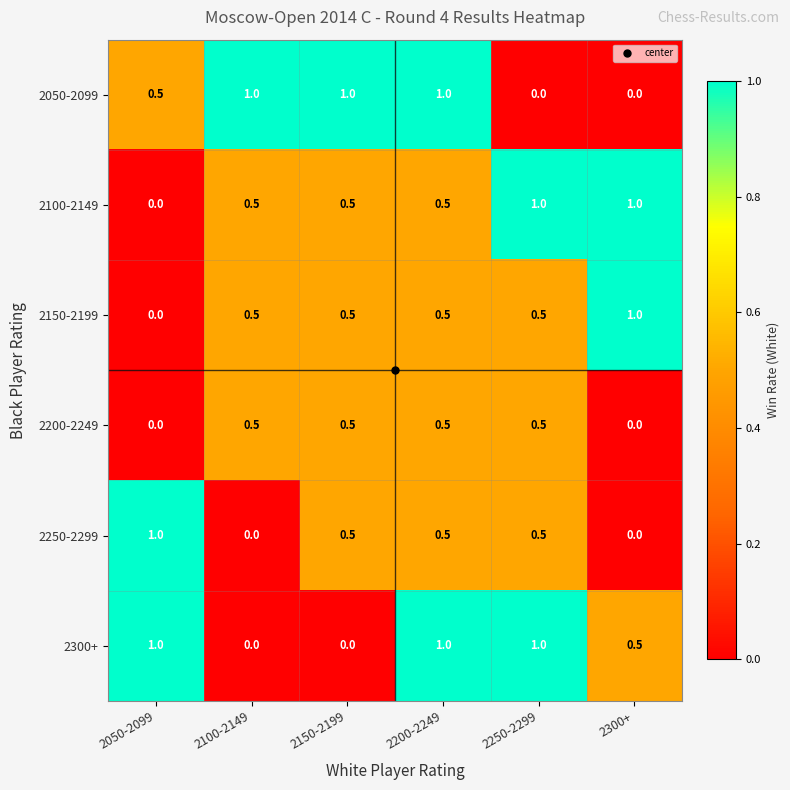

What is the maximum value for 2050-2099?

1.0